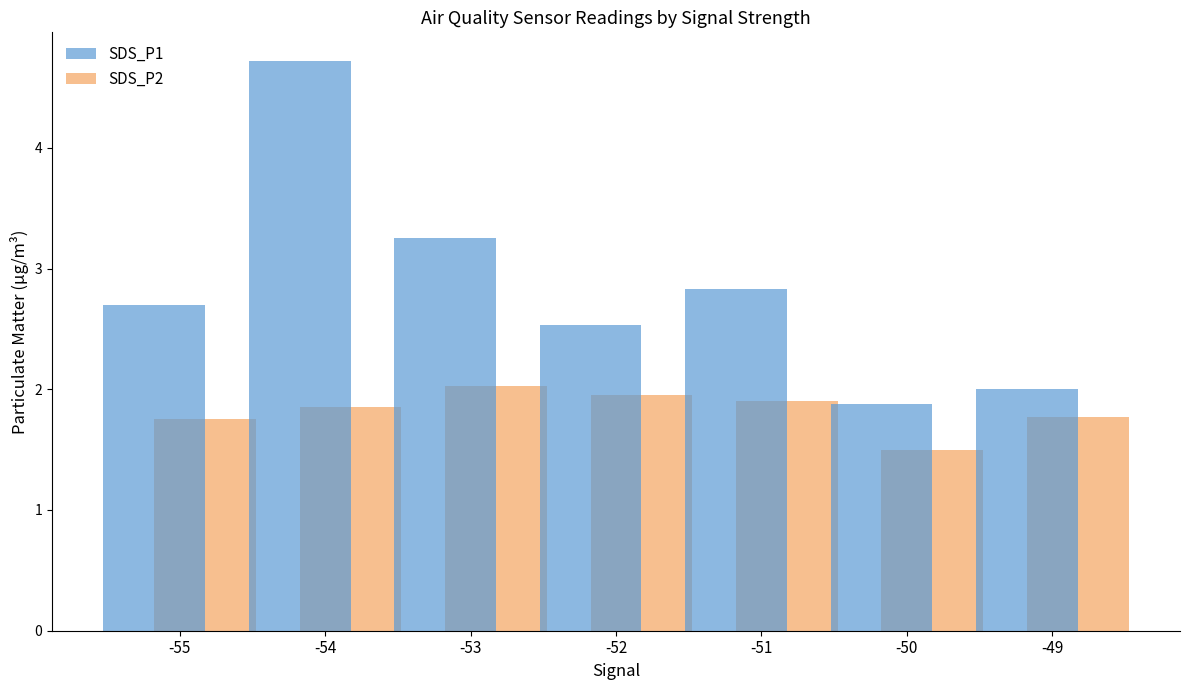

Is it true that SDS_P1 equals 1.4 at -54?

False